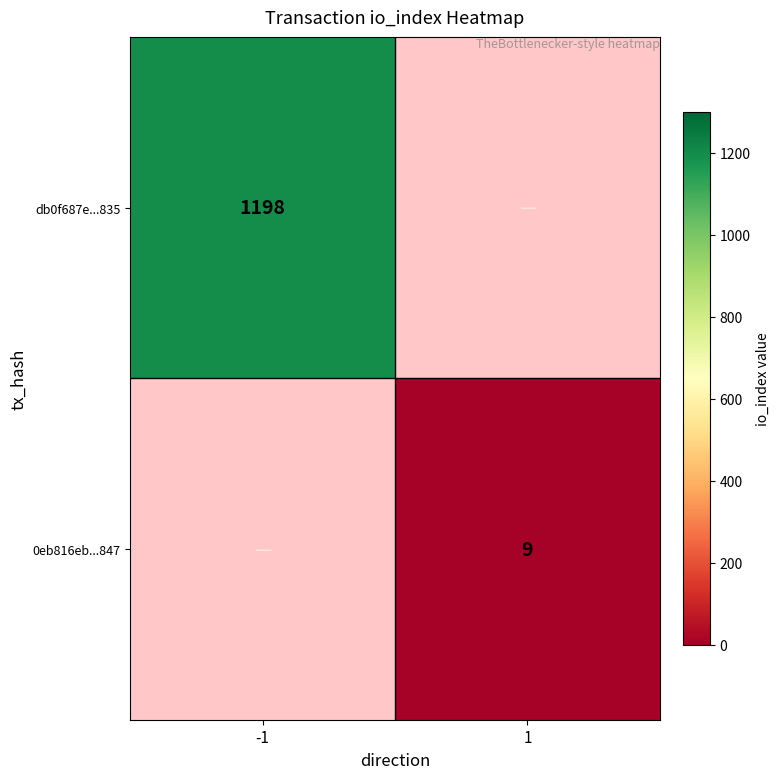

The 0eb816eb...847 series shows 2 at 1. True or false?

False